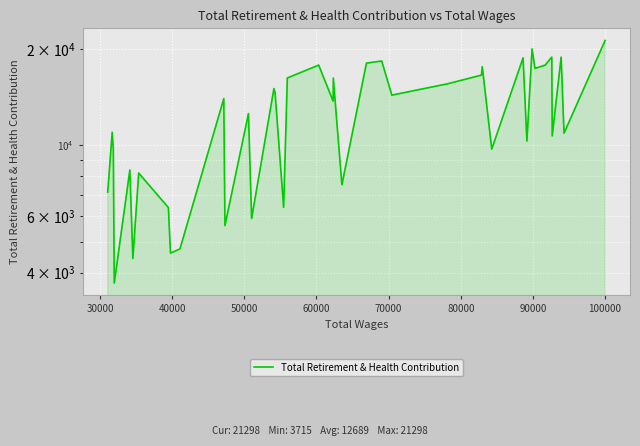

What is the difference between the second highest and minimum values?

16321